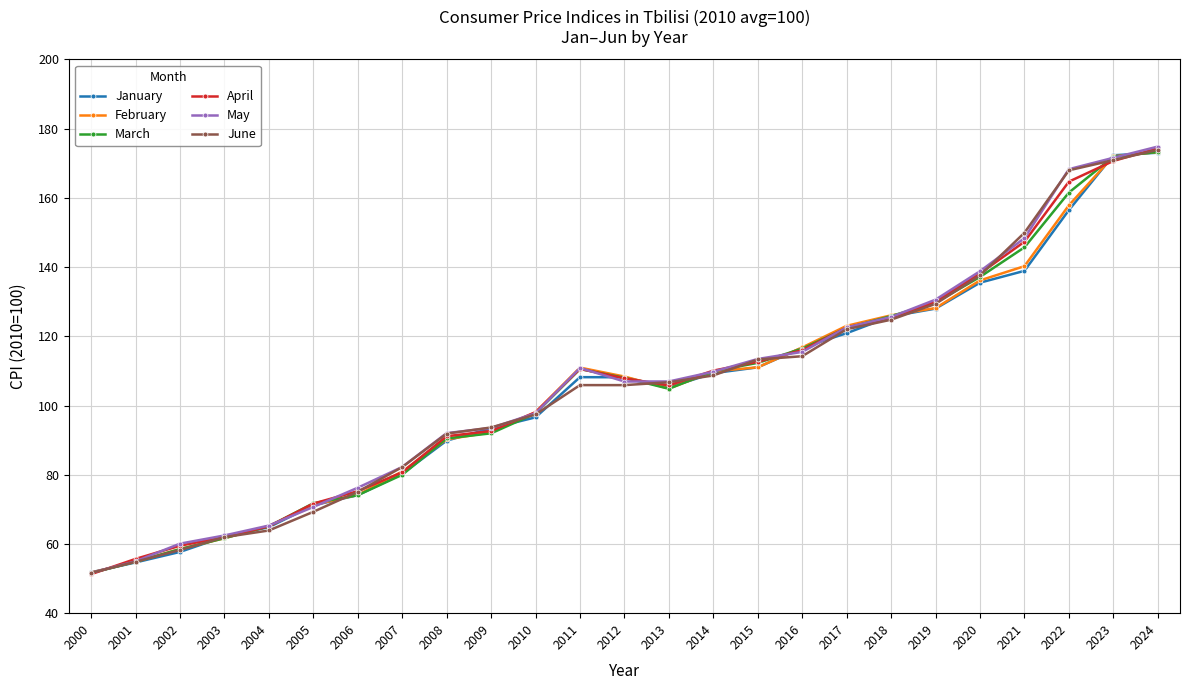

What is the value of the January point at the 23rd from the left?

156.5